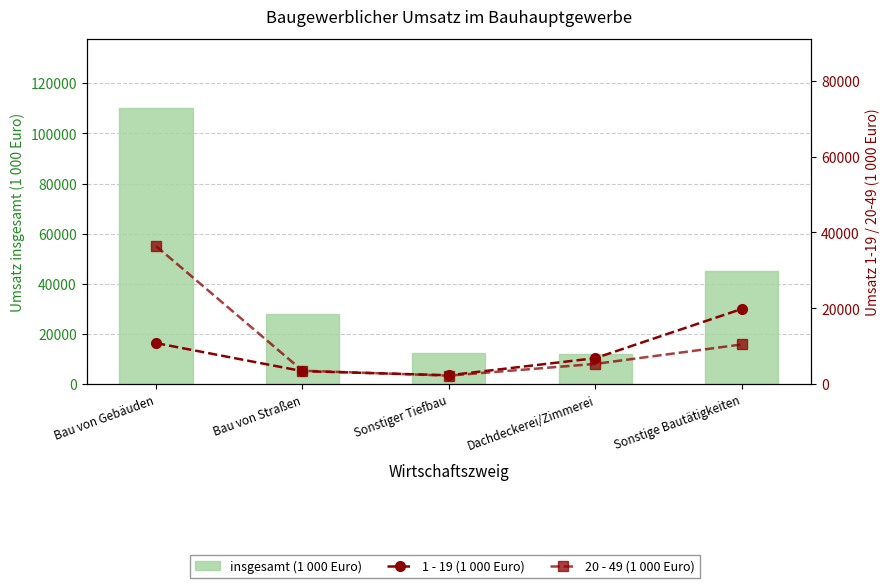

What is the value of the insgesamt (1 000 Euro) bar at the 3rd from the left?

12361.8